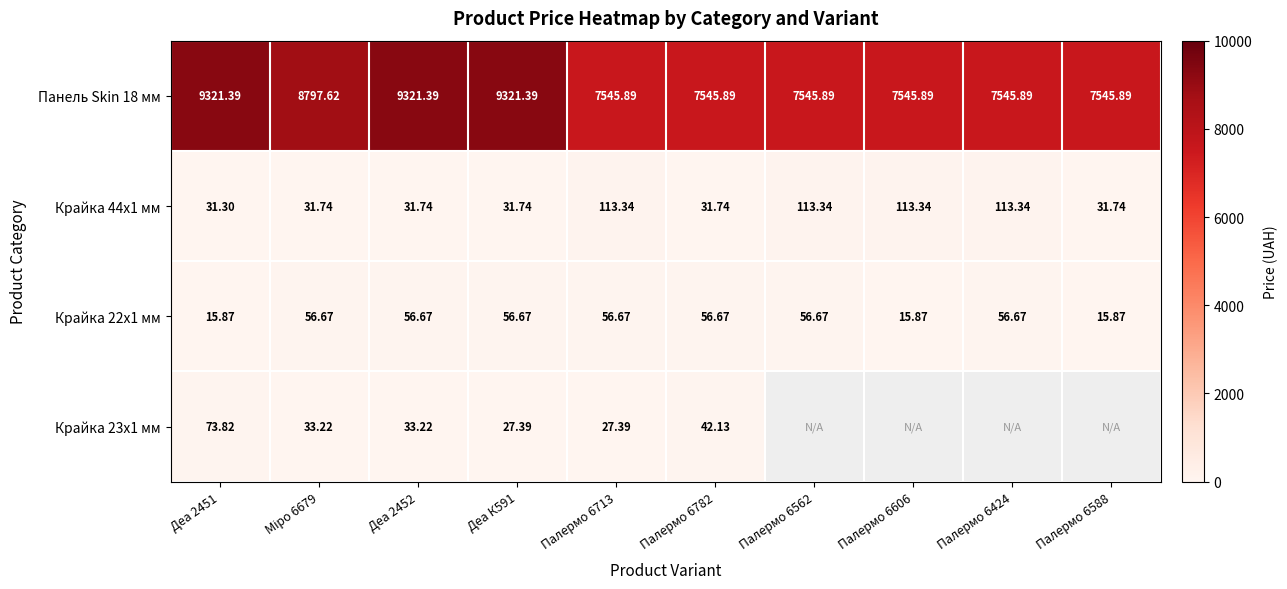

At Міро 6679, list the series in order from smallest to largest.

Крайка 44x1 мм, Крайка 23x1 мм, Крайка 22x1 мм, Панель Skin 18 мм